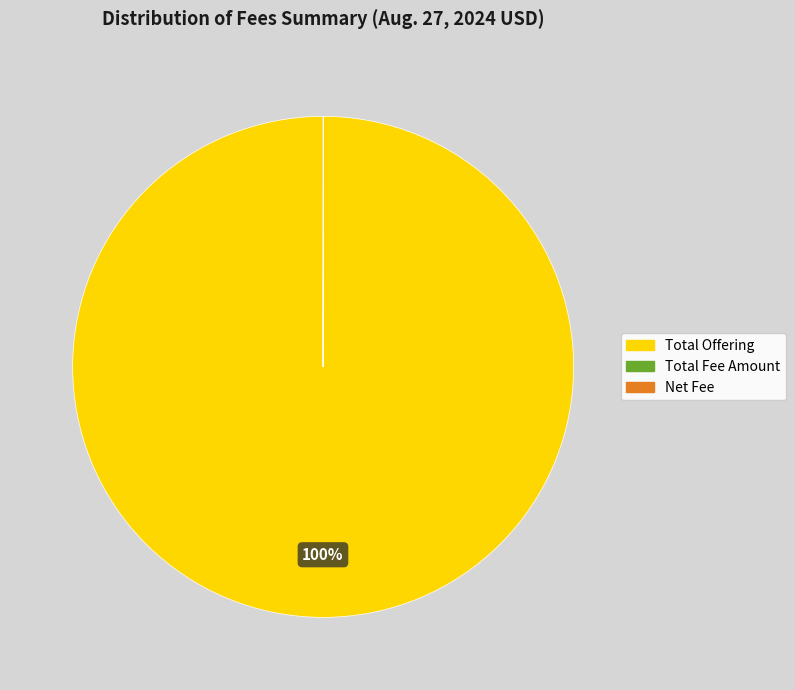

To the nearest percent, what is the difference between the largest and smallest slice percentages?

100%